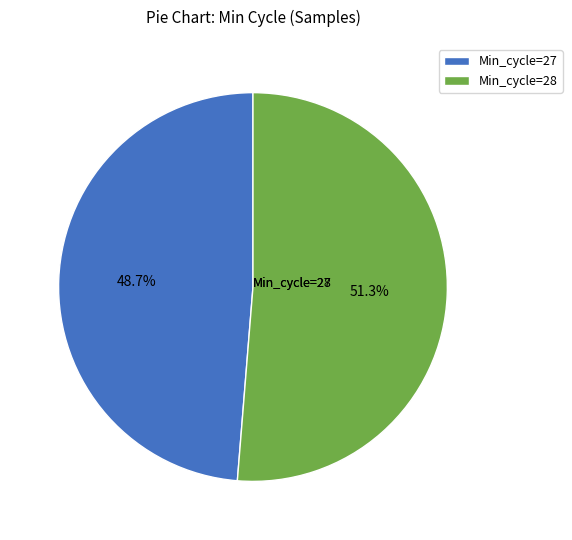

Which slice represents more than half of the pie?

Min_cycle=28